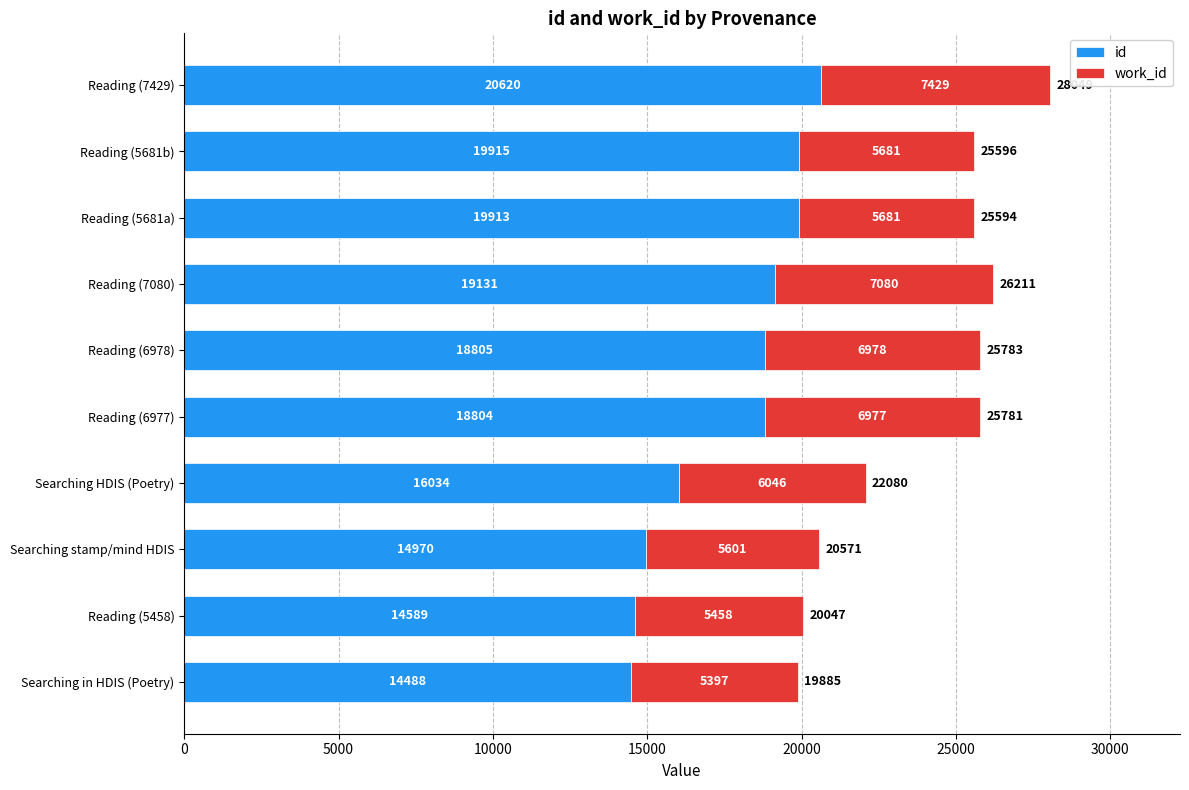

The id series shows 4827 at Reading (5681b). True or false?

False